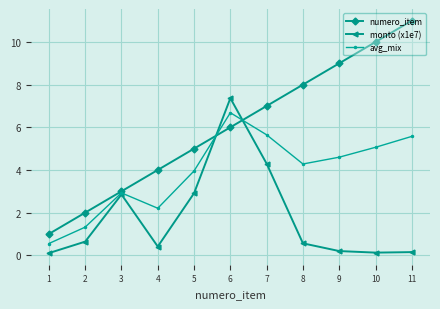

Reading right to left, list all the values displayed in this chart.

numero_item: 11.0	10.0	9.0	8.0	7.0	6.0	5.0	4.0	3.0	2.0	1.0
monto (x1e7): 0.1	0.1	0.2	0.6	4.3	7.4	2.9	0.4	2.9	0.6	0.1
avg_mix: 5.6	5.1	4.6	4.3	5.6	6.7	4.0	2.2	2.9	1.3	0.6